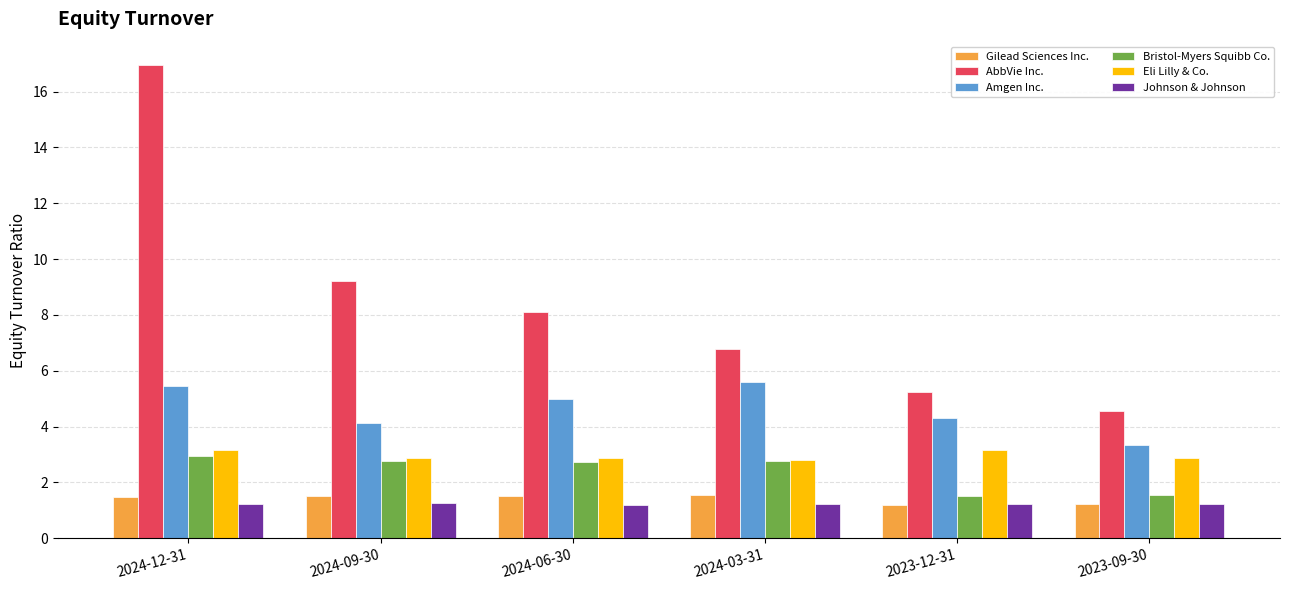

How many bars are there in total?

36